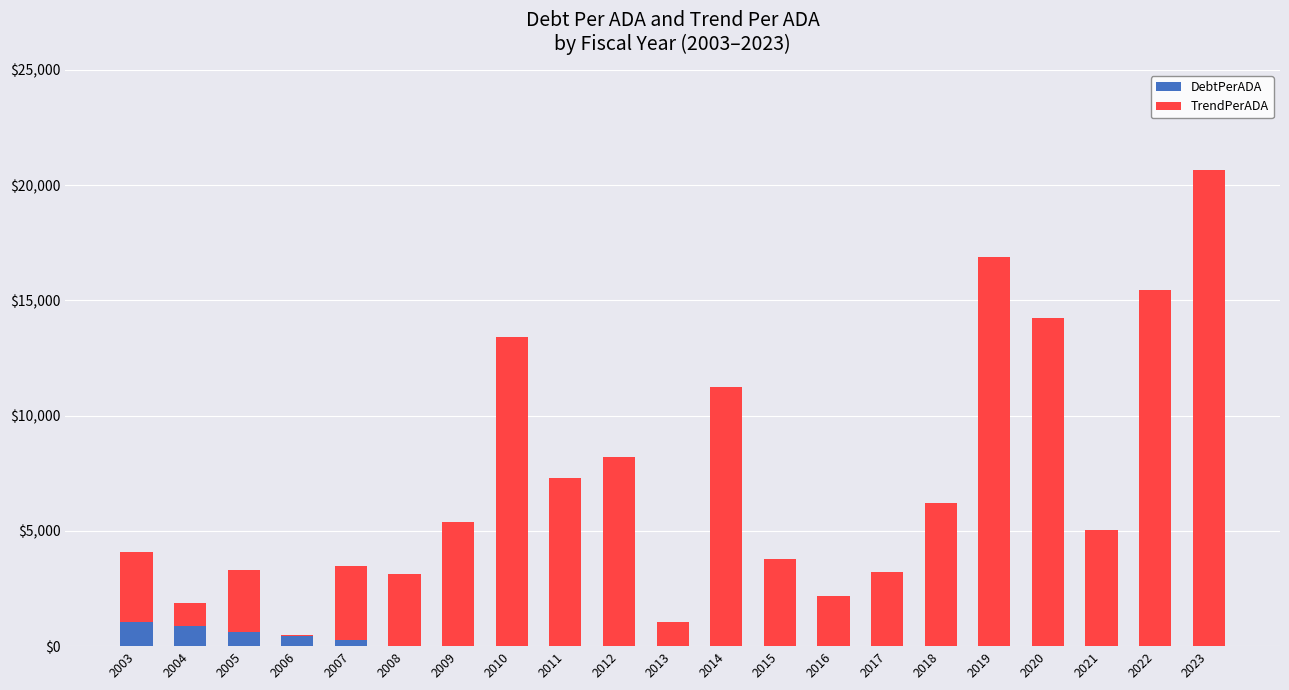

What is the total value across all series at 2018?

6193.1